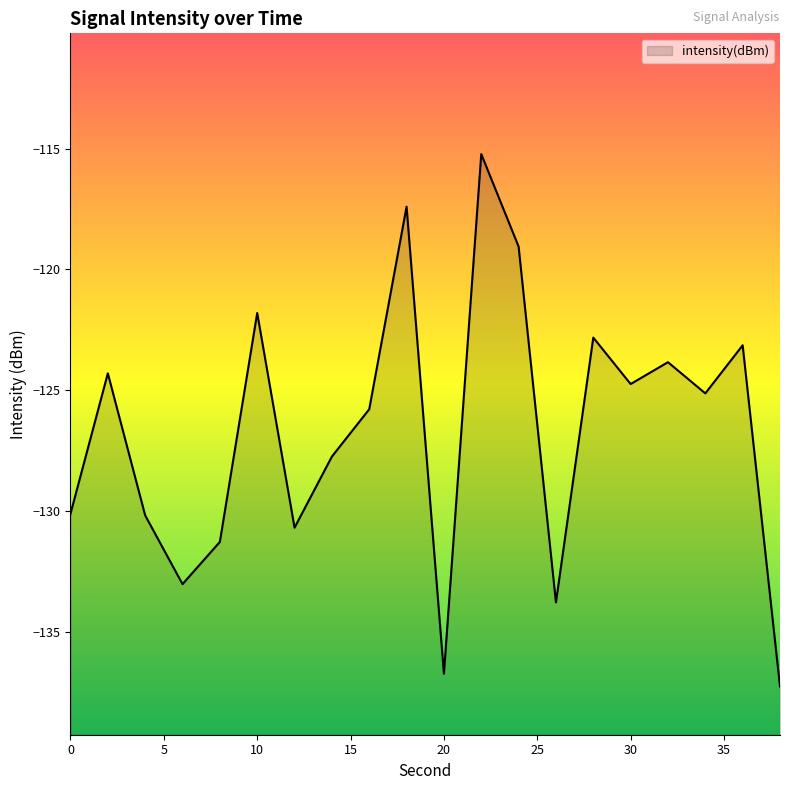

Reading right to left, list all the values displayed in this chart.

-137.3	-123.1	-125.1	-123.8	-124.7	-122.8	-133.8	-119.1	-115.2	-136.7	-117.4	-125.8	-127.8	-130.7	-121.8	-131.3	-133.0	-130.2	-124.3	-130.1